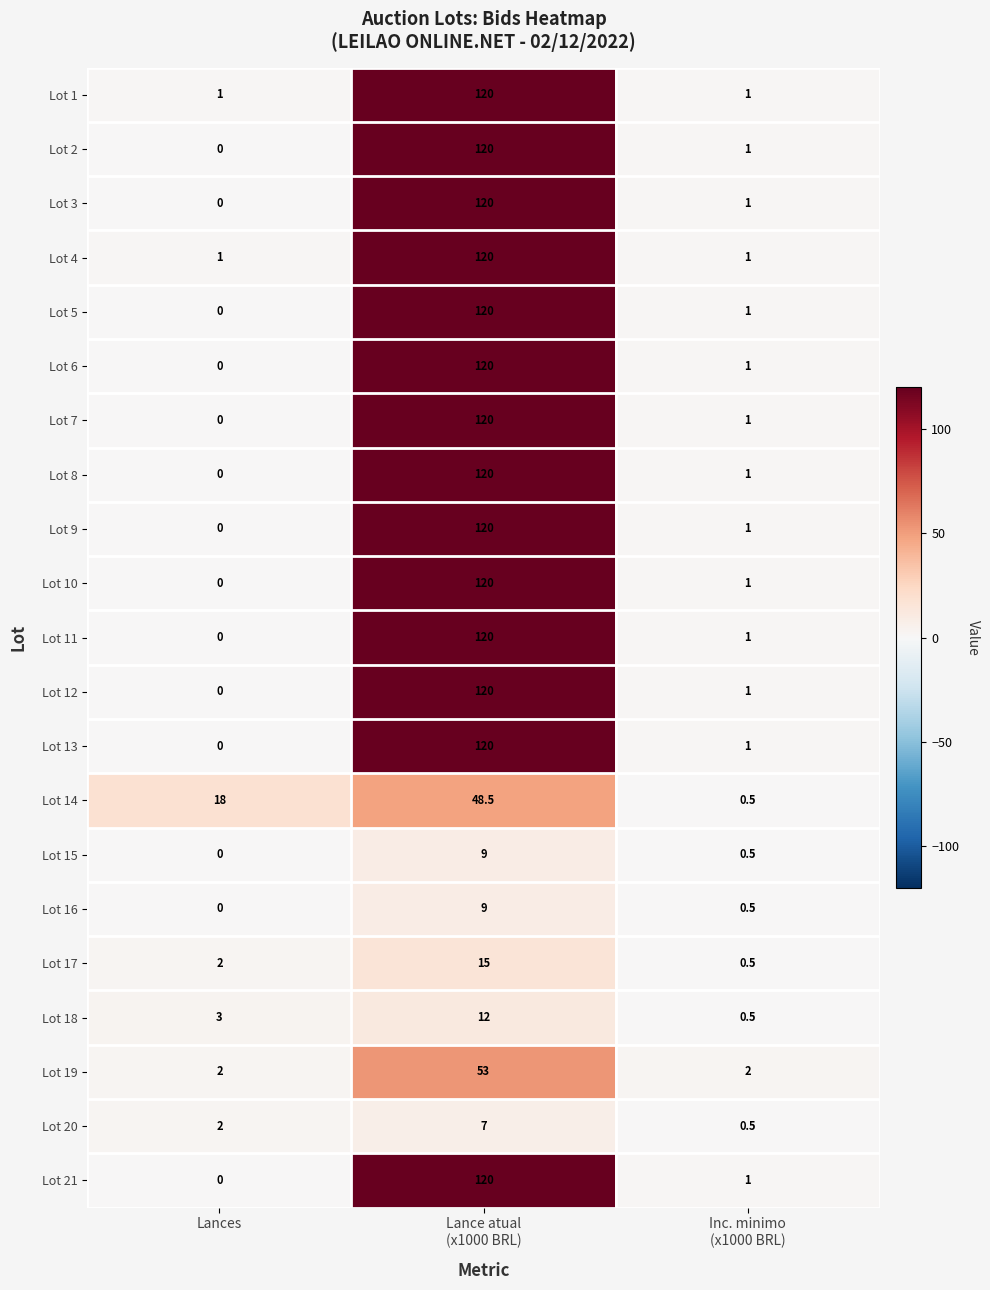

Count the Lot 4 values in the range 1 to 120.

3